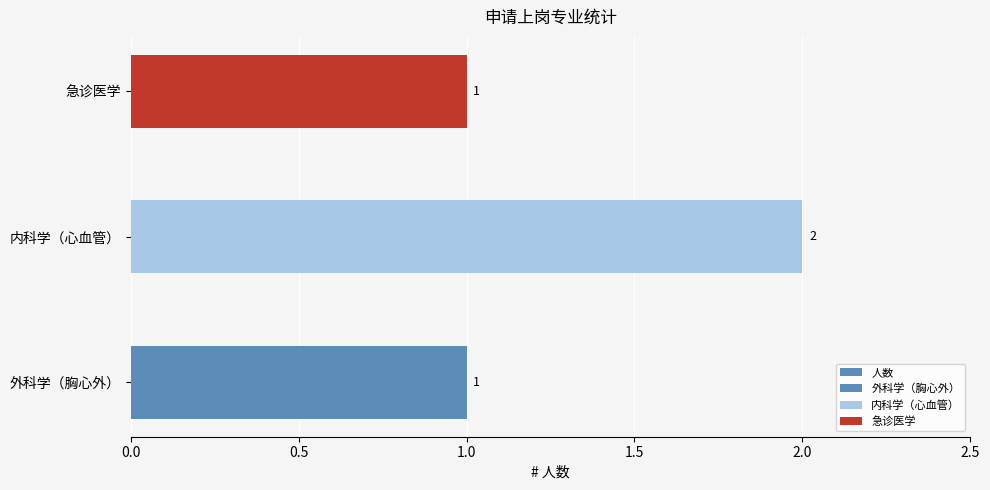

What is the maximum value shown in the chart?

2